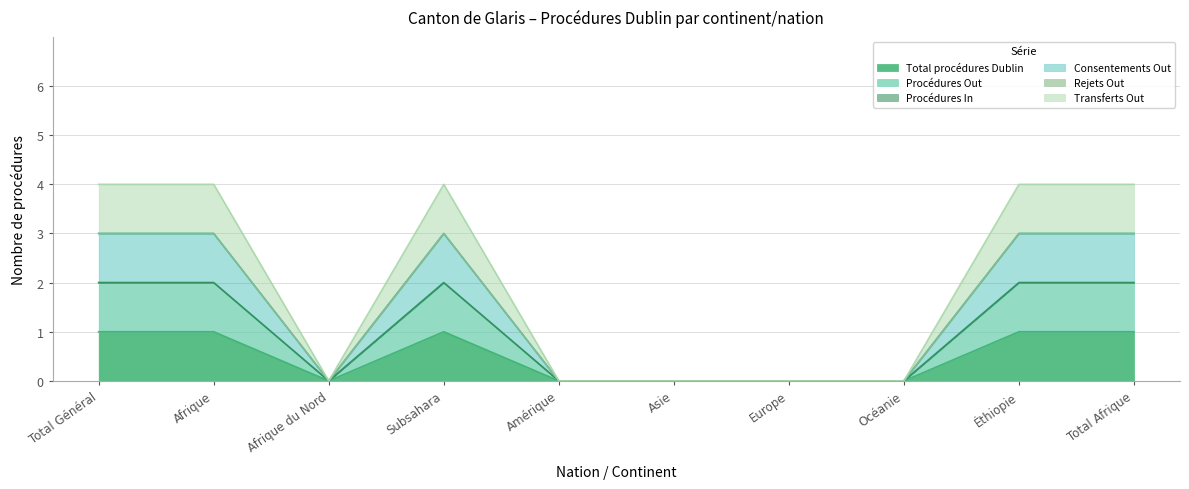

The value of Procédures Out at Total Afrique is 1. True or false?

False